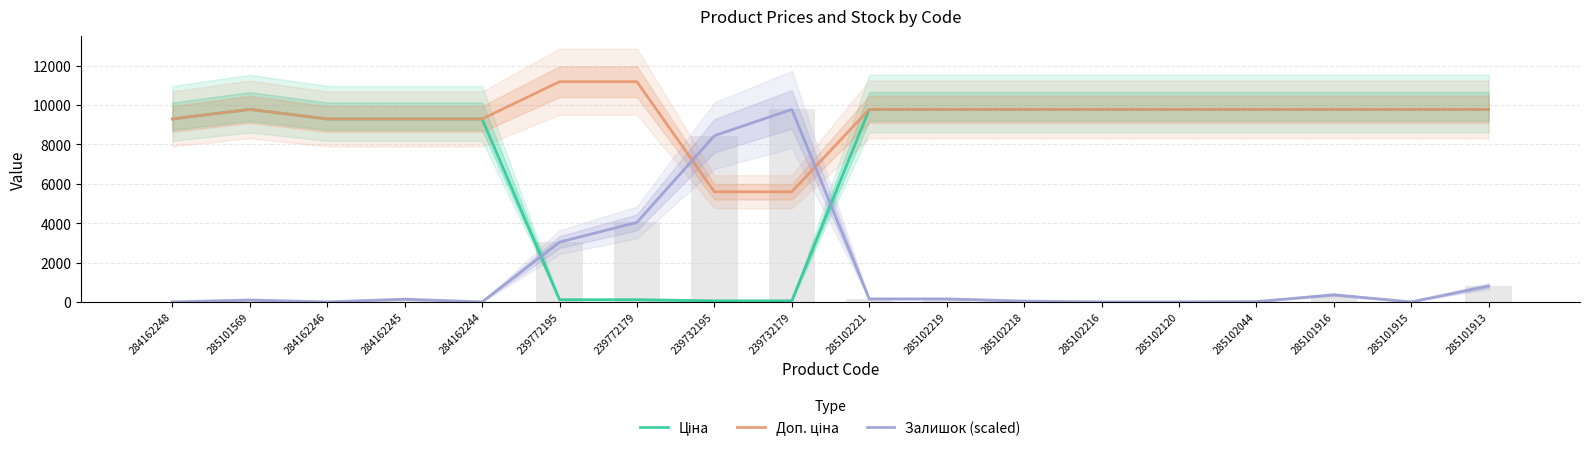

What is the spread (max minus min) of values at 285102219?

9622.3